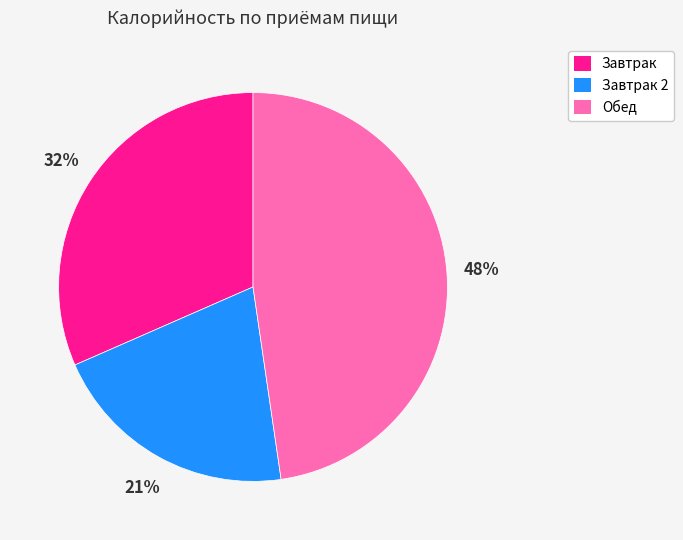

Is there any slice that represents more than half of the pie?

No